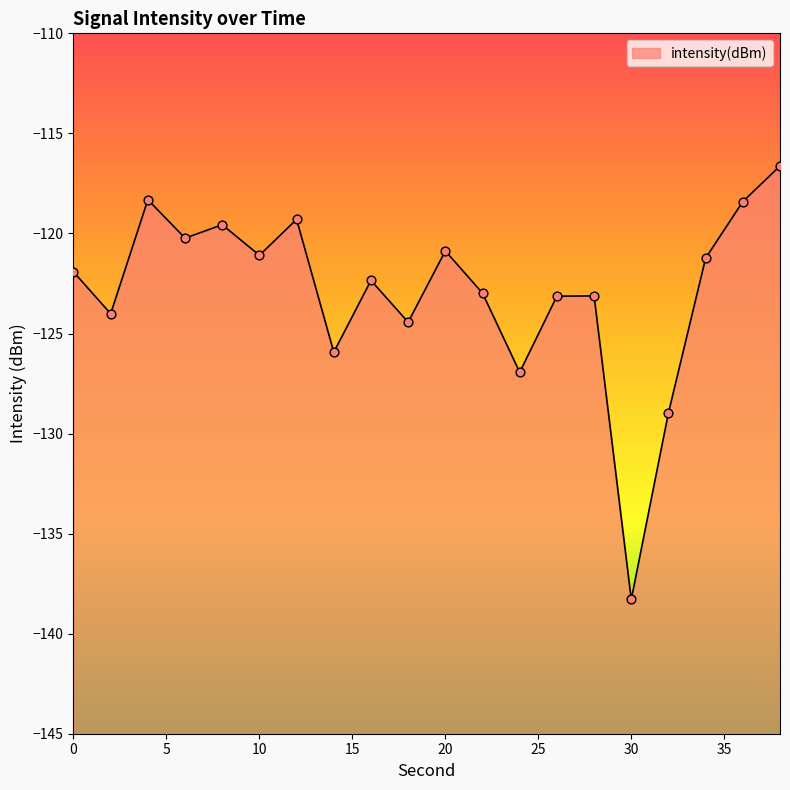

What is the change in value from 2 to 6?

+3.8